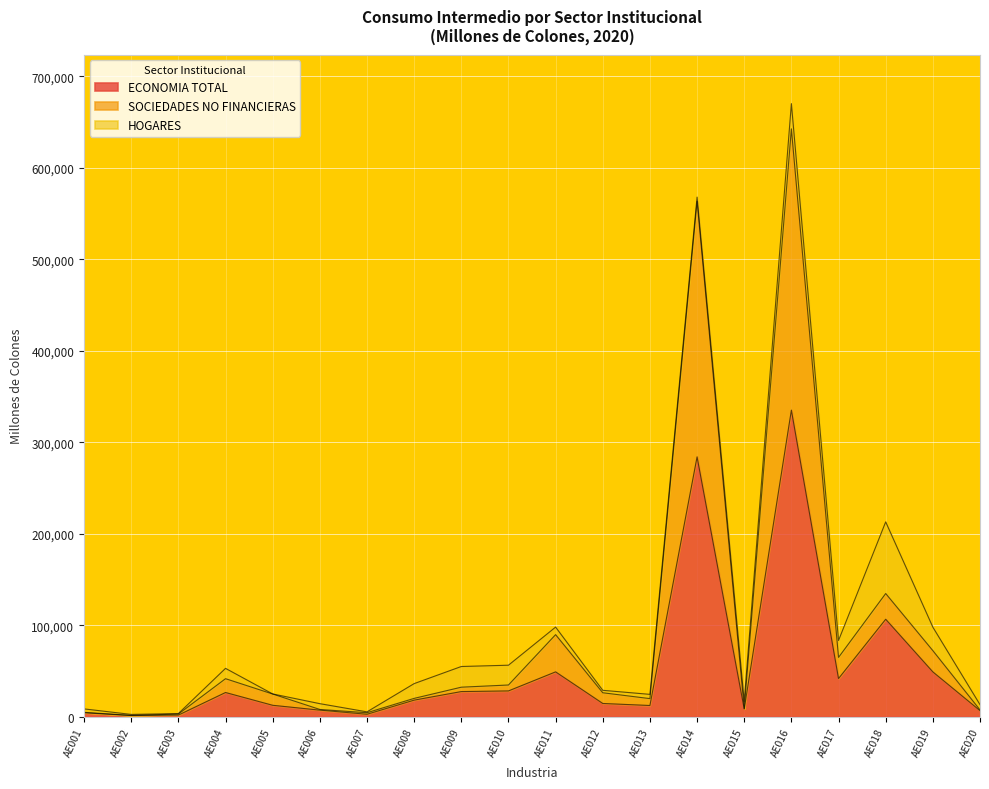

What is the difference between the highest and lowest values at AE012?

11713.2